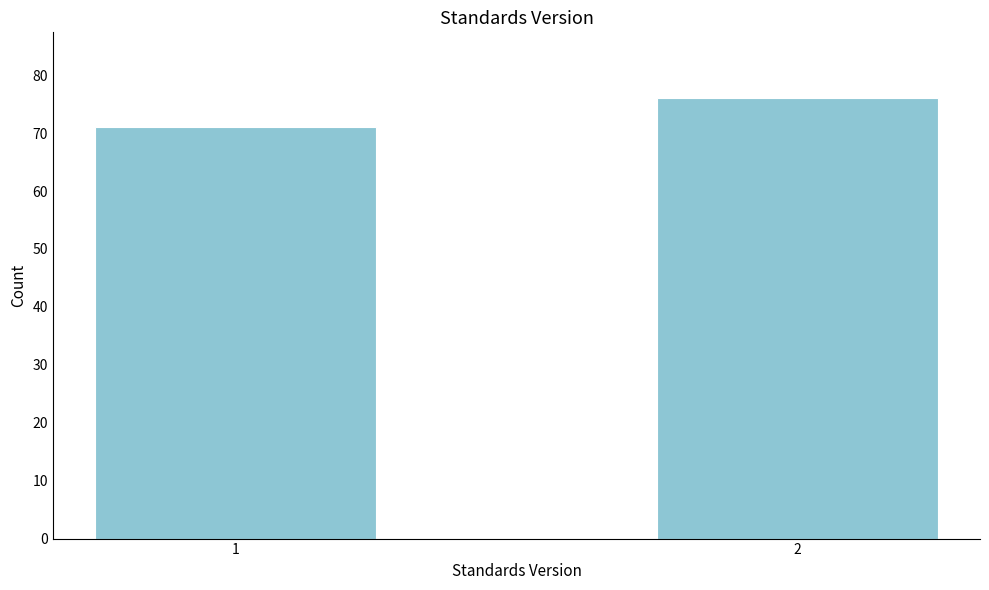

Reading left to right, extract all data points from this chart.

71	76